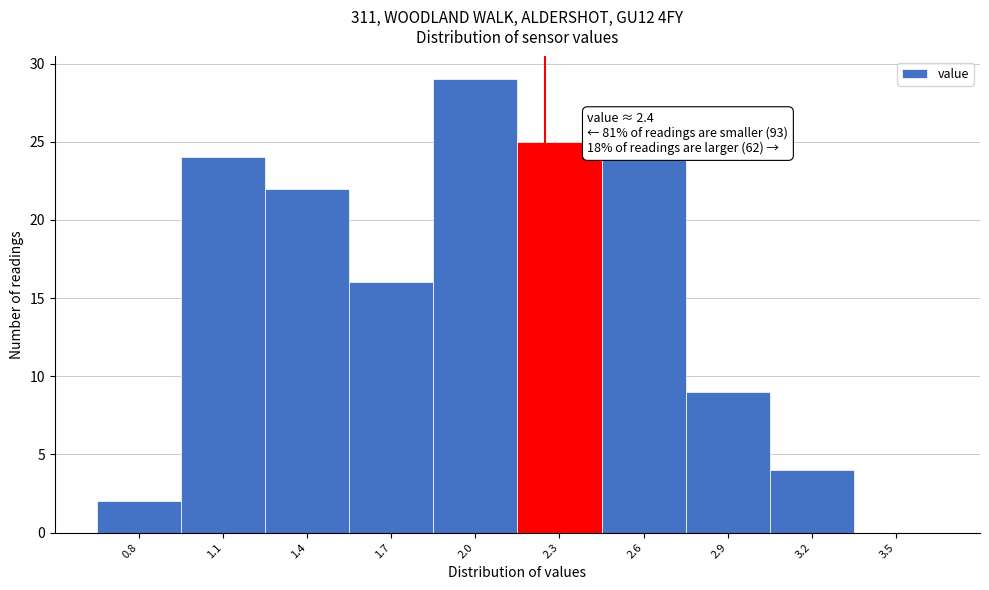

Reading right to left, list all the values displayed in this chart.

3.5=0	3.2=4	2.9=9	2.6=24	2.3=25	2.0=29	1.7=16	1.4=22	1.1=24	0.8=2